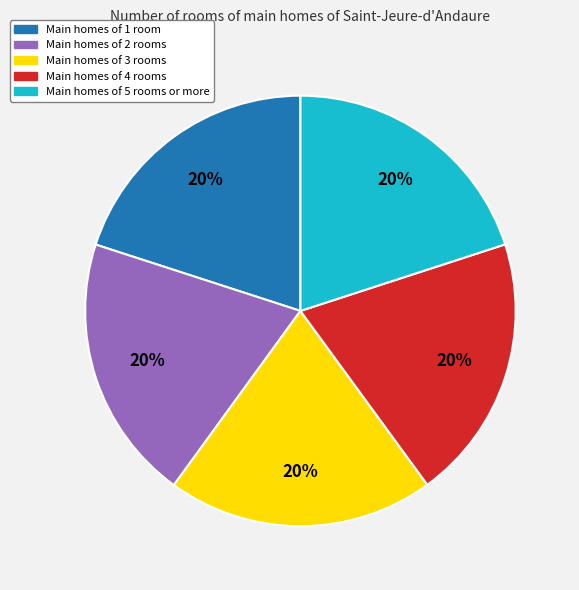

To the nearest percent, what is the average slice percentage?

20%